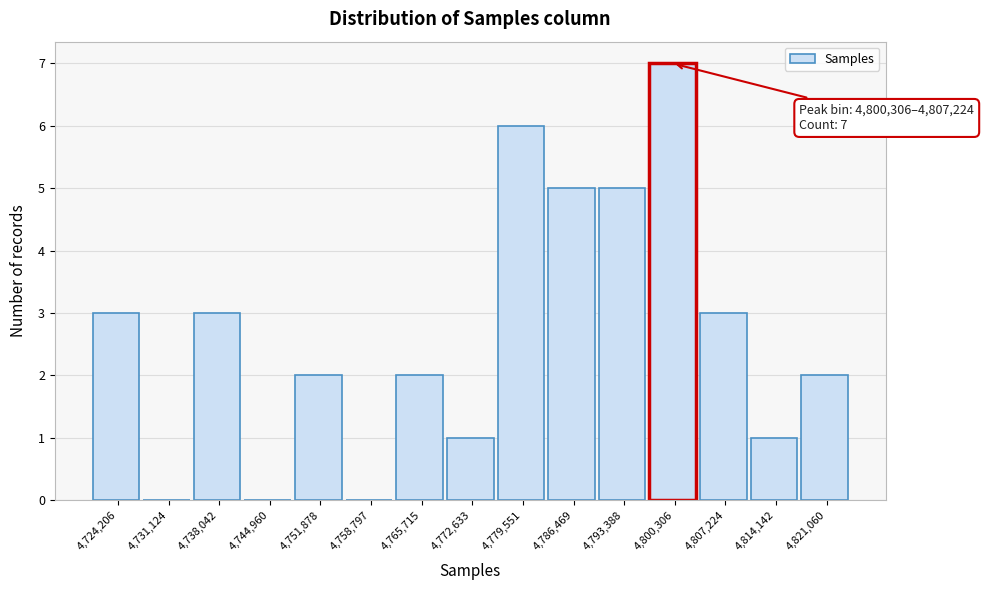

Reading left to right, list all the values displayed in this chart.

4,724,206=3	4,731,124=0	4,738,042=3	4,744,960=0	4,751,878=2	4,758,797=0	4,765,715=2	4,772,633=1	4,779,551=6	4,786,469=5	4,793,388=5	4,800,306=7	4,807,224=3	4,814,142=1	4,821,060=2